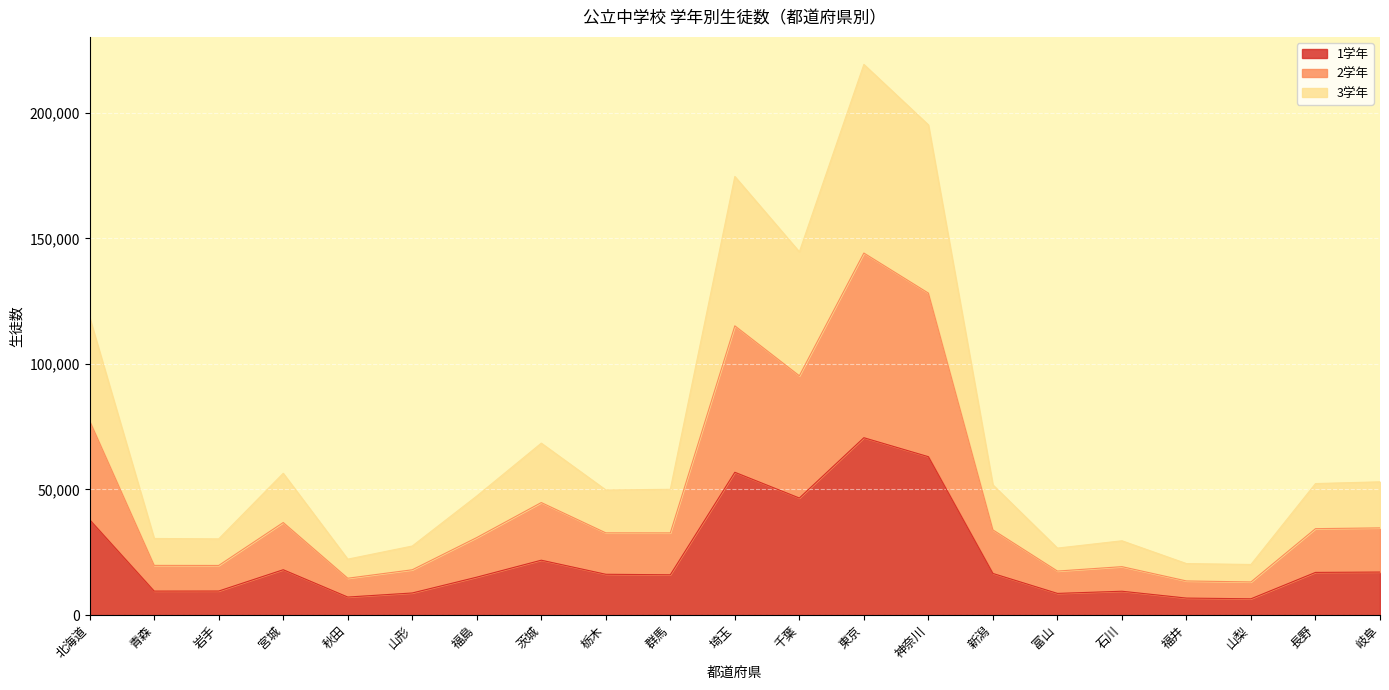

Rank the series at 千葉 from highest to lowest value.

2学年, 3学年, 1学年